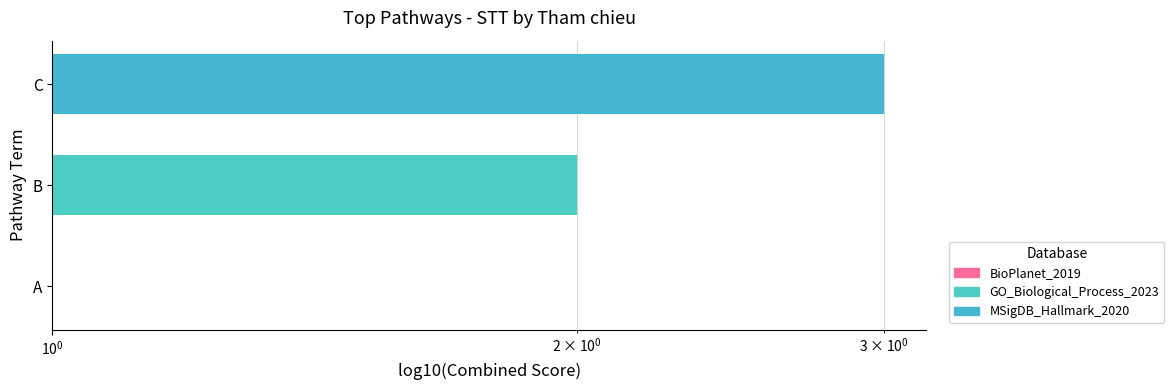

Which label corresponds to the largest value in the chart?

C